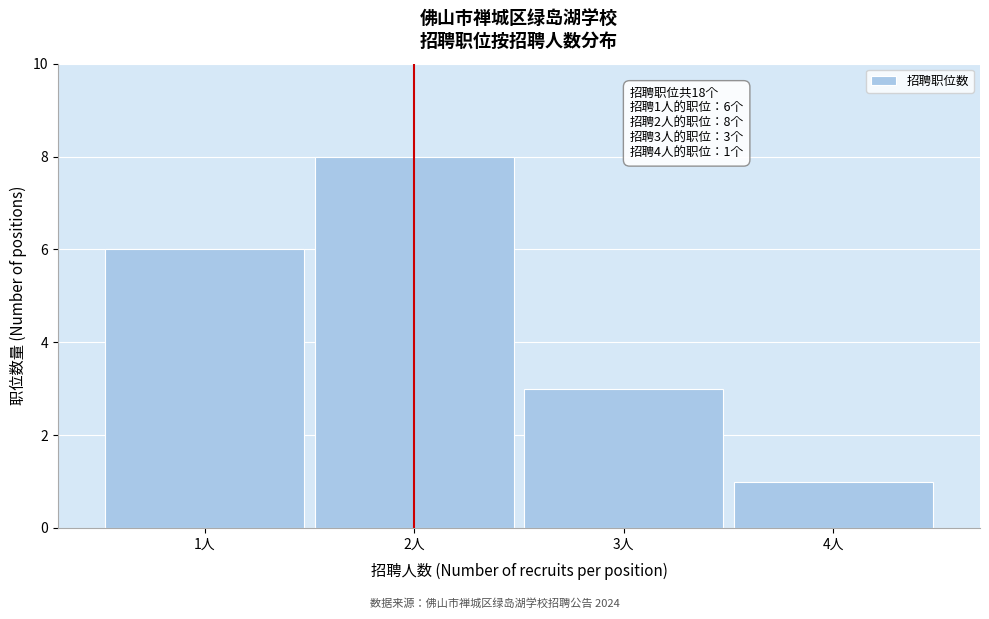

Over which range of the x-axis is the bar tallest?

1.5 to 2.5